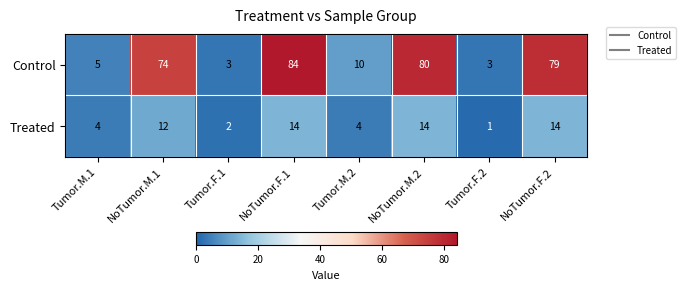

At which category does the chart reach its peak across all series?

NoTumor.F.1